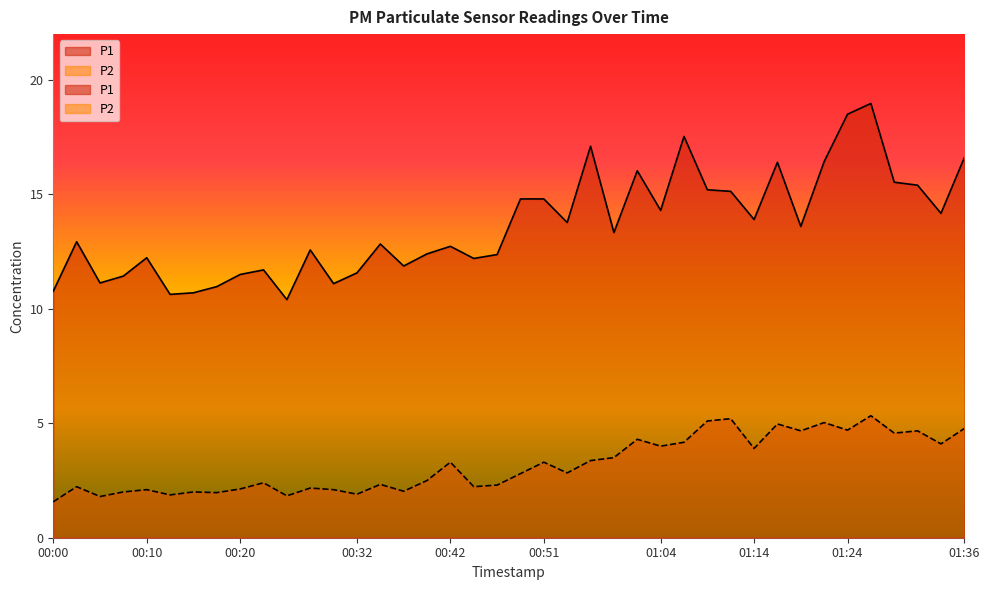

At which category does P2 reach its first local peak?

00:02